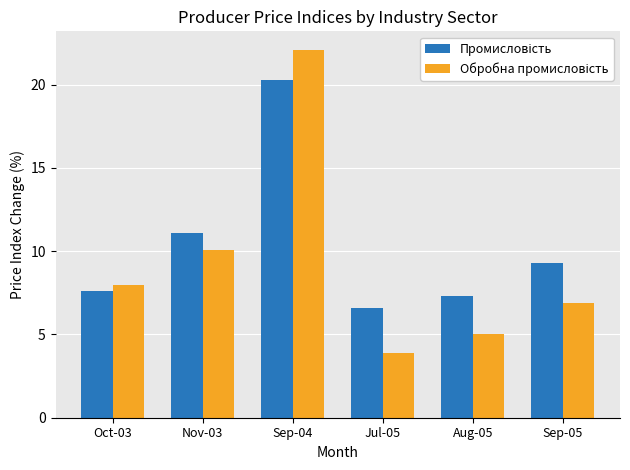

What is the spread (max minus min) of values at Sep-05?

2.4